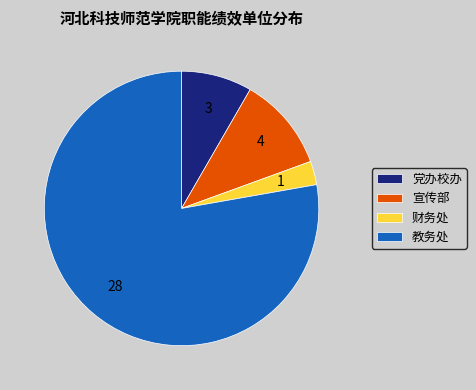

Which has a higher value, 教务处 or 财务处?

教务处